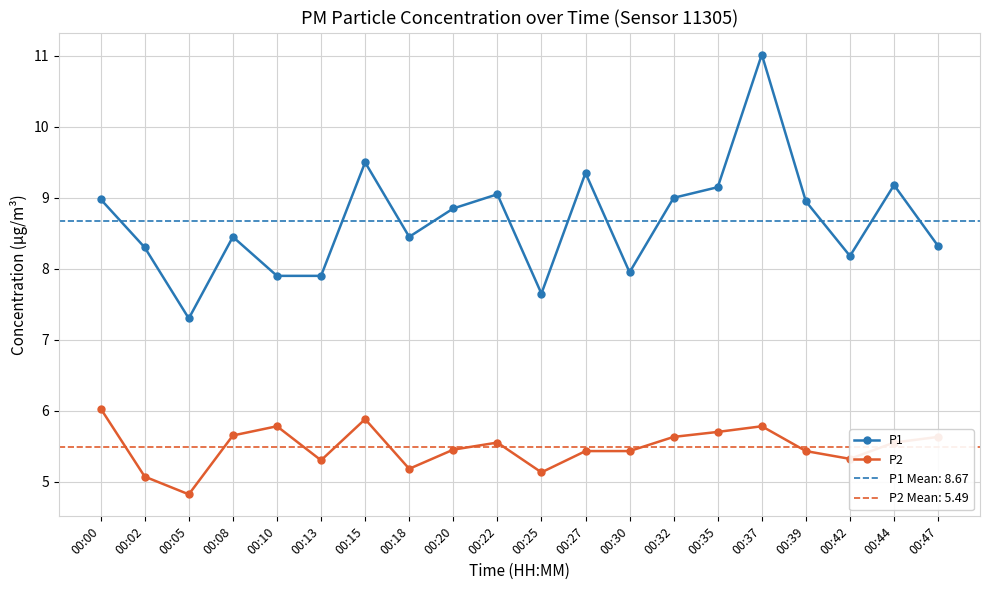

At 00:02, list the series in order from largest to smallest.

P1, P2